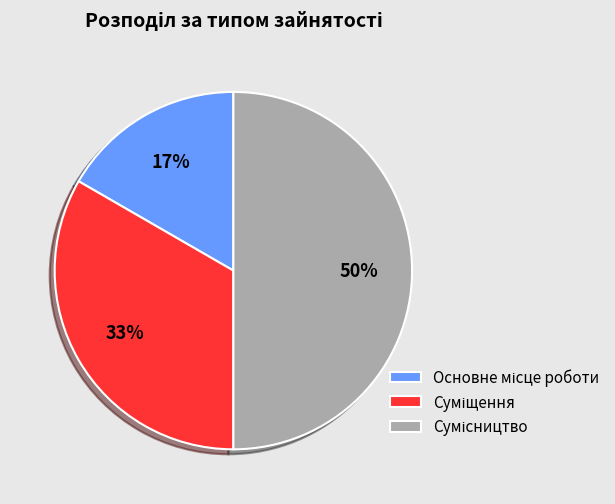

To the nearest percent, what is the average slice percentage?

33%